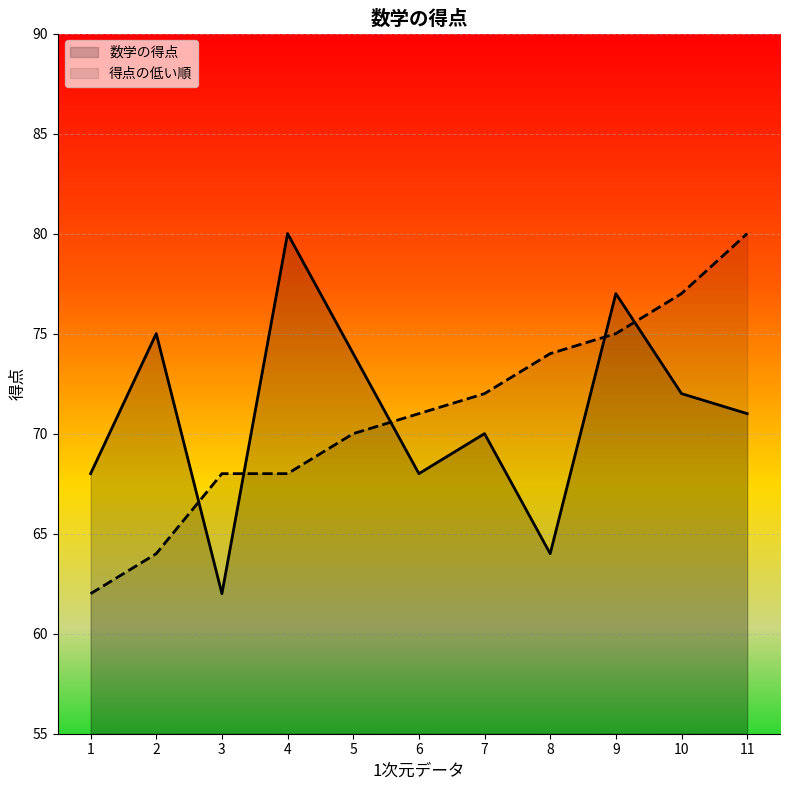

What is the average value of the 数学の得点 series?

71